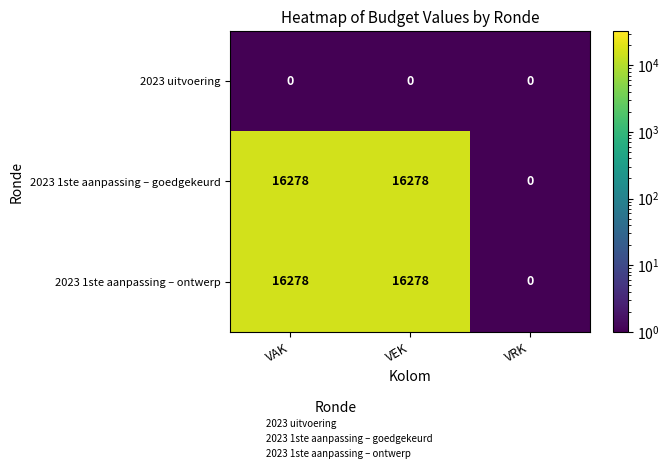

How many categories are shown in the chart?

3